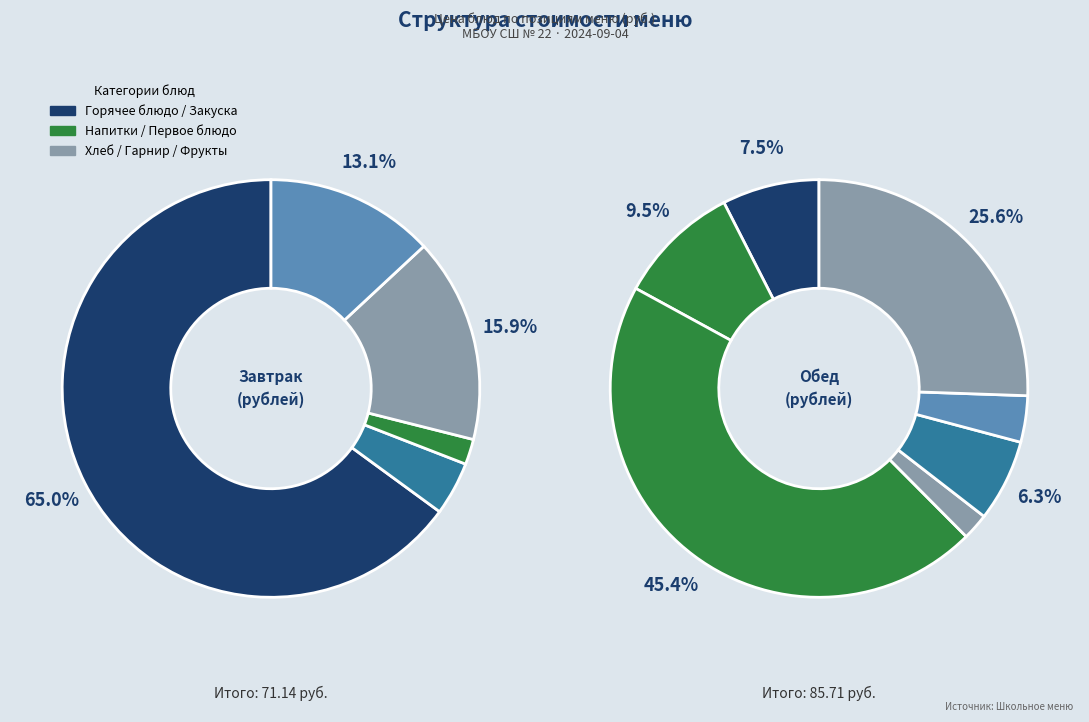

How many slices are in this pie chart?

12